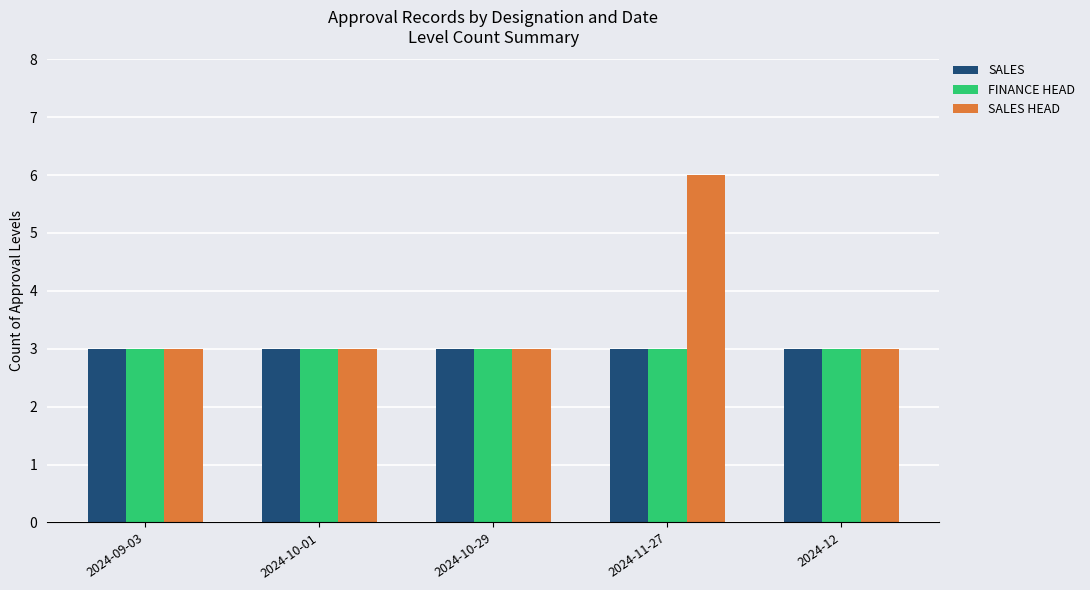

The value of SALES HEAD at 2024-11-27 is 6. True or false?

True